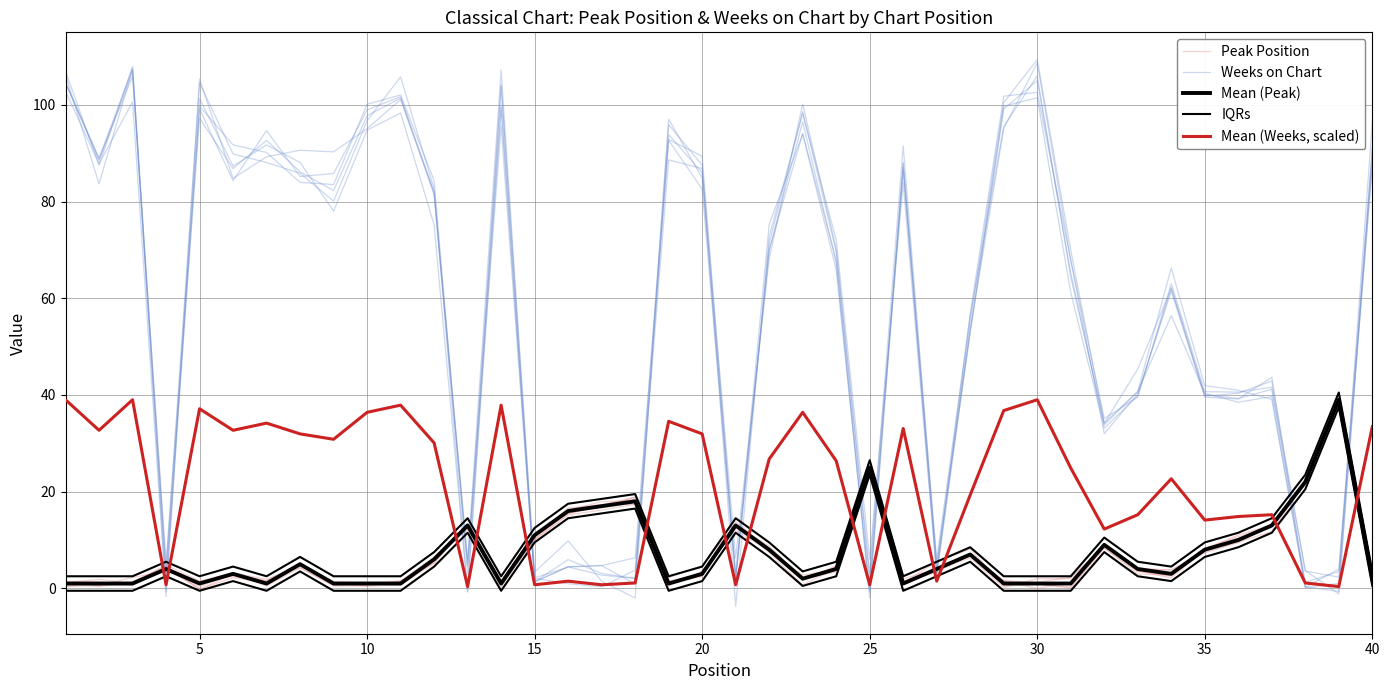

What is the average value of the IQRs series?

8.6